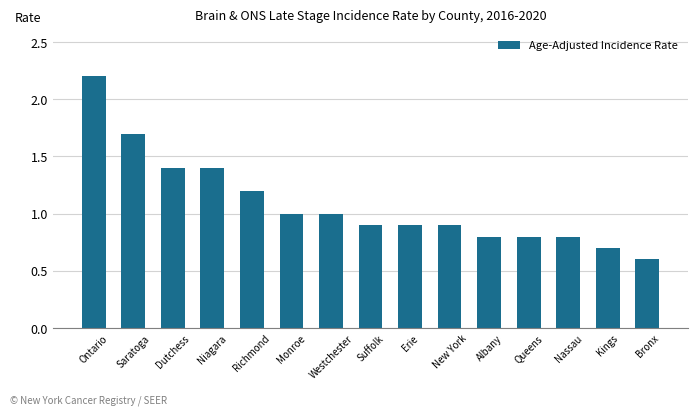

What is the difference between the values at Albany and Saratoga?

0.9